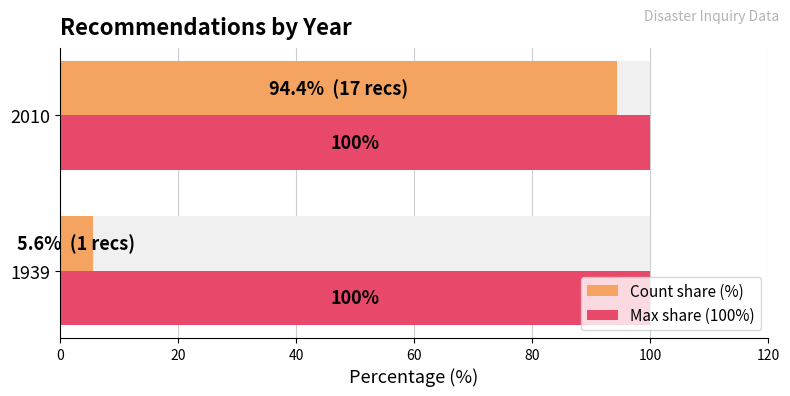

What is the maximum value for Count share (%)?

94.4